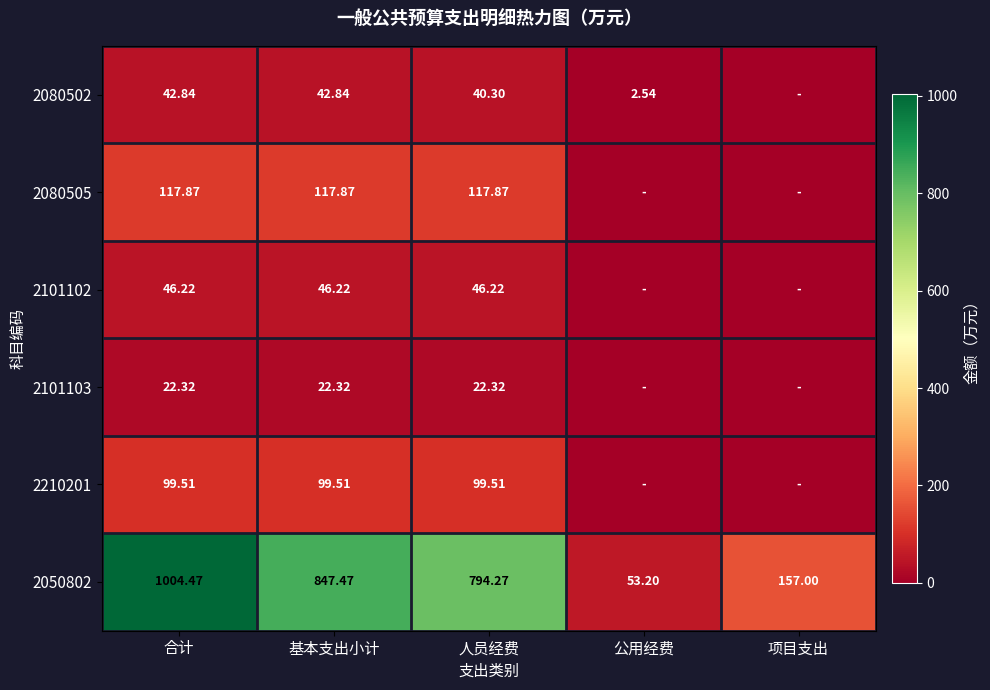

How many values in the 2050802 series are below 794?

2